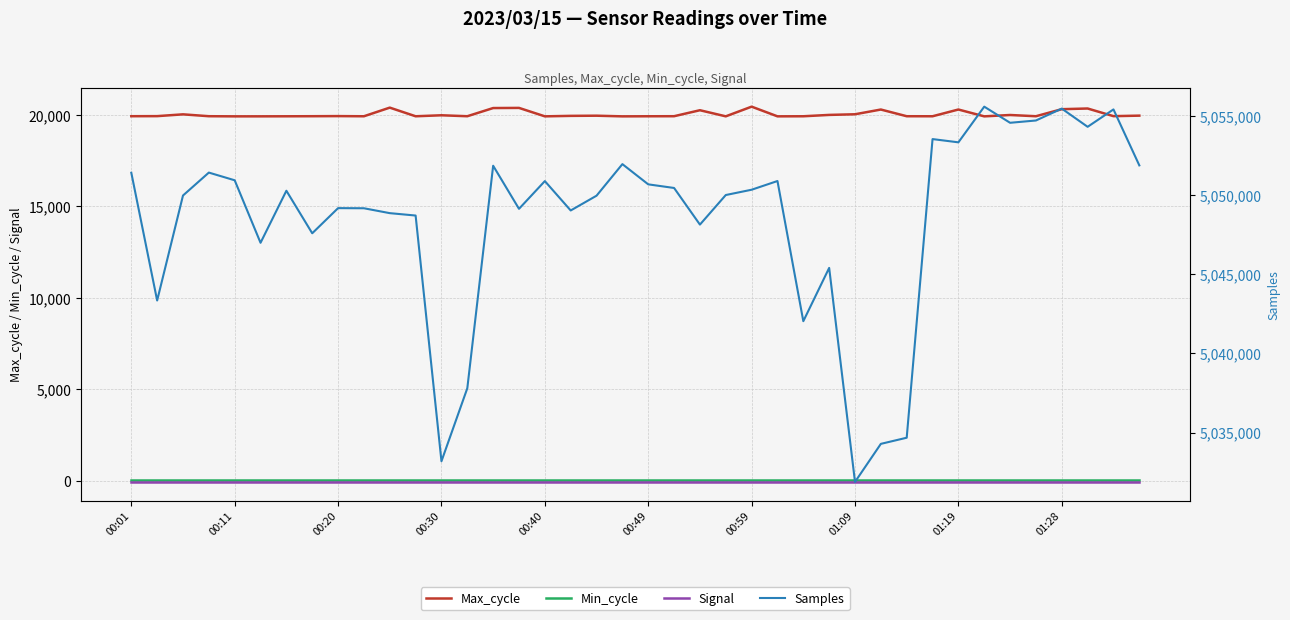

Is the value of Signal at 37 greater than the value of Max_cycle at 22?

No